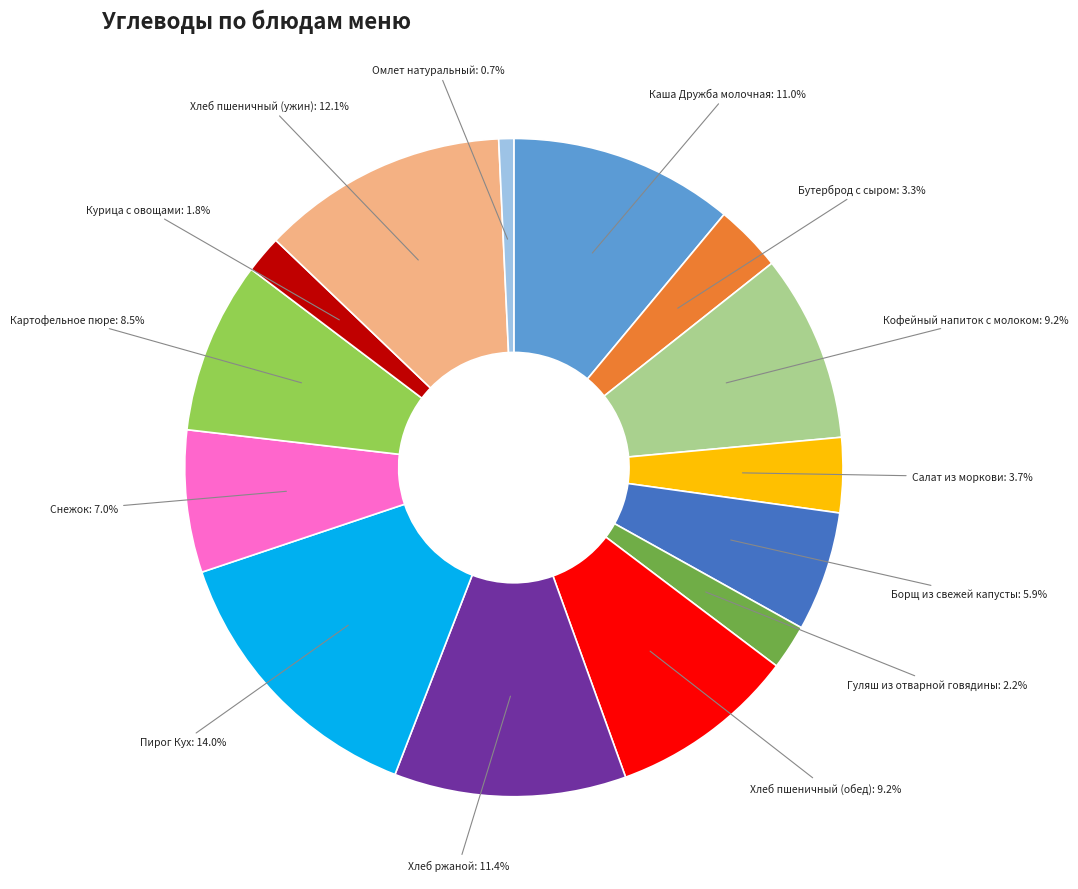

Does any single category account for the majority?

No